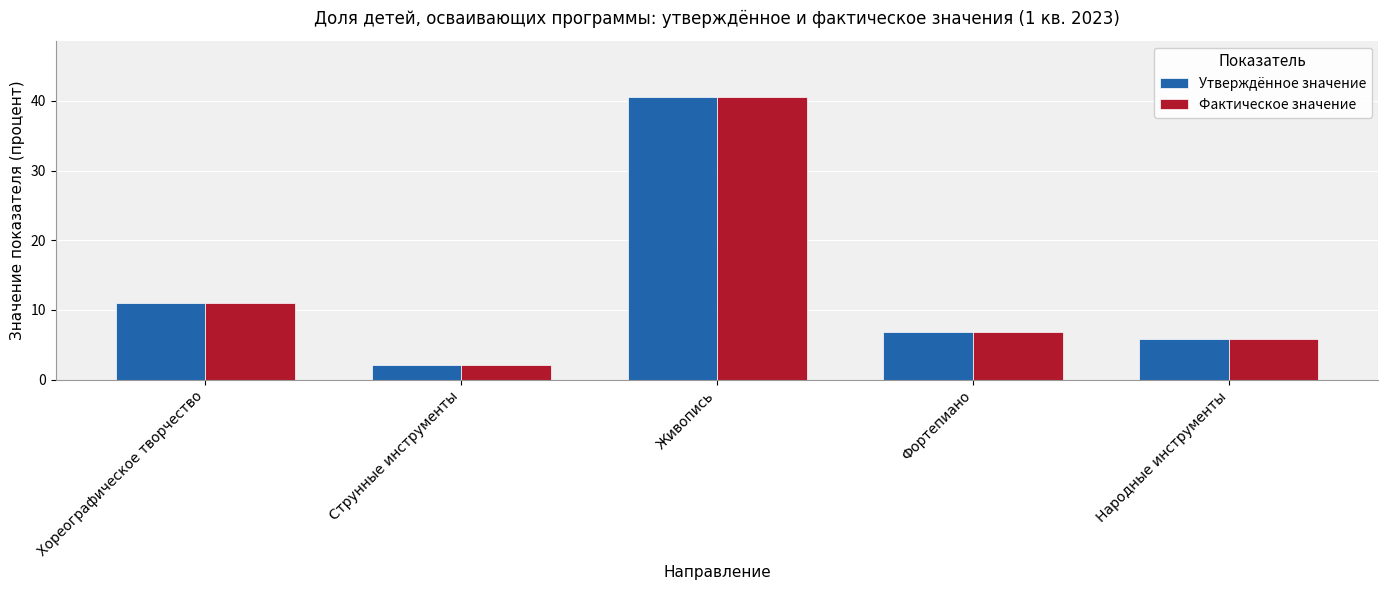

Reading left to right, transcribe all the data shown in this chart.

Утверждённое значение: Хореографическое творчество=11.1	Струнные инструменты=2.1	Живопись=40.5	Фортепиано=6.8	Народные инструменты=5.8
Фактическое значение: Хореографическое творчество=11.1	Струнные инструменты=2.1	Живопись=40.5	Фортепиано=6.8	Народные инструменты=5.8